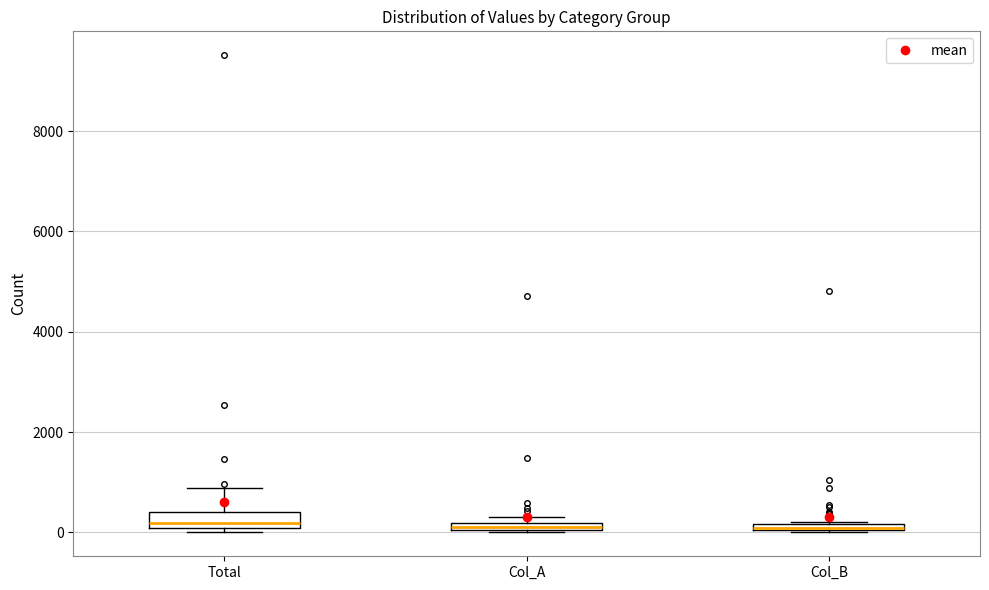

Where is the upper edge of the box for Col_B on the y-axis? The values are not printed on the chart, so give them approximately, as read against the axis.

200